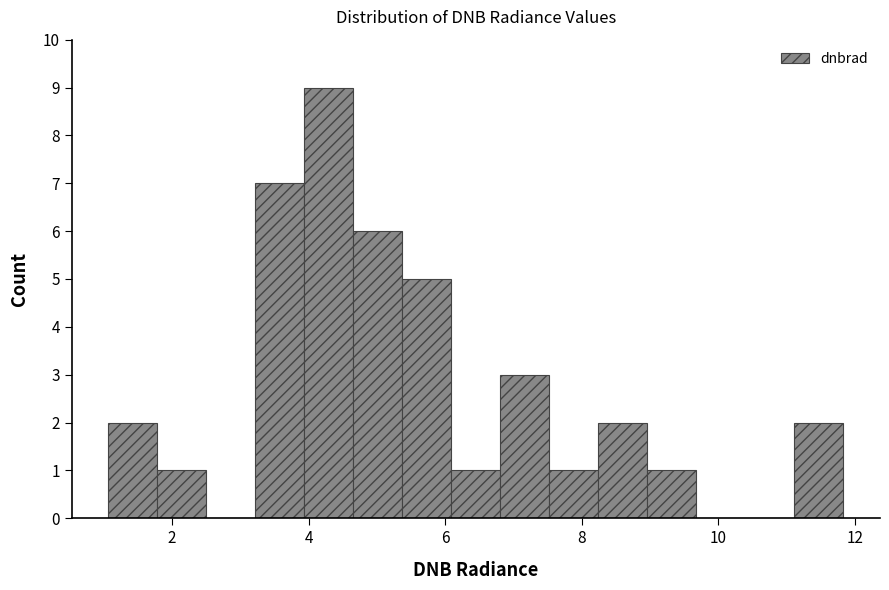

Around what value on the x-axis is the tallest bar? Give the approximate position of its centre, as read against the axis.

4.2